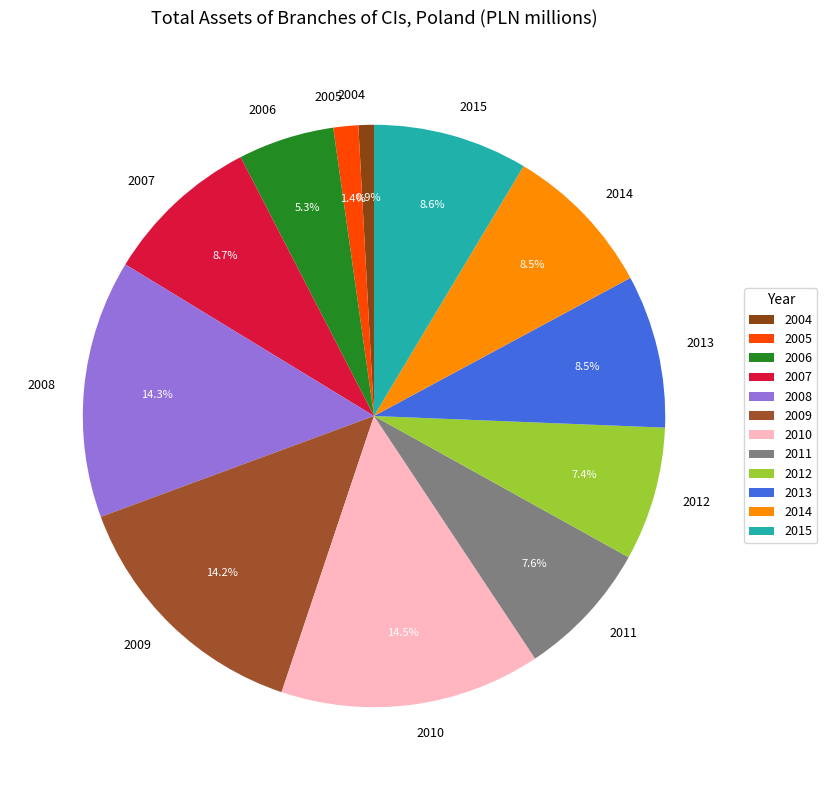

What percentage is NOT represented by 2008?

85.7%